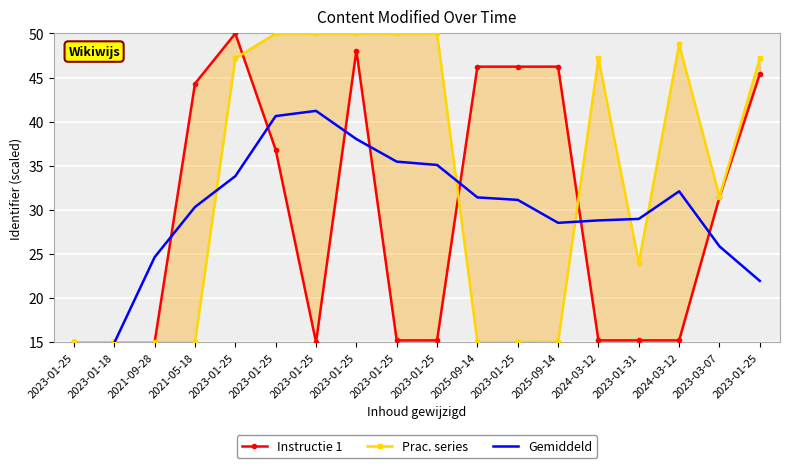

Is it true that Gemiddeld equals 38.0 at 2023-01-25?

True